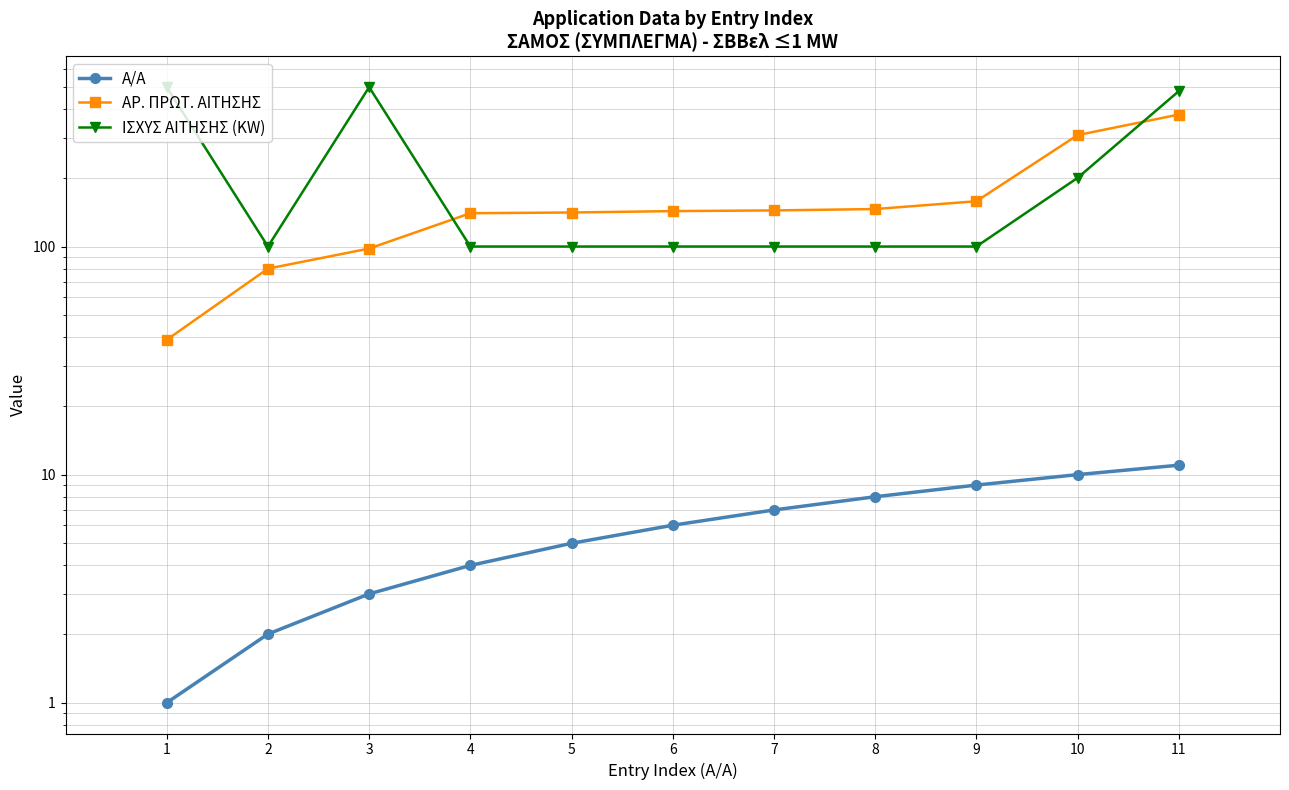

Reading right to left, list all the values displayed in this chart.

Α/Α: 11=11	10=10	9=9	8=8	7=7	6=6	5=5	4=4	3=3	2=2	1=1
ΑΡ. ΠΡΩΤ. ΑΙΤΗΣΗΣ: 11=379	10=308	9=158	8=146	7=144	6=143	5=141	4=140	3=98	2=80	1=39
ΙΣΧΥΣ ΑΙΤΗΣΗΣ (KW): 11=480	10=200	9=100	8=100	7=100	6=100	5=100	4=100	3=500	2=100	1=500